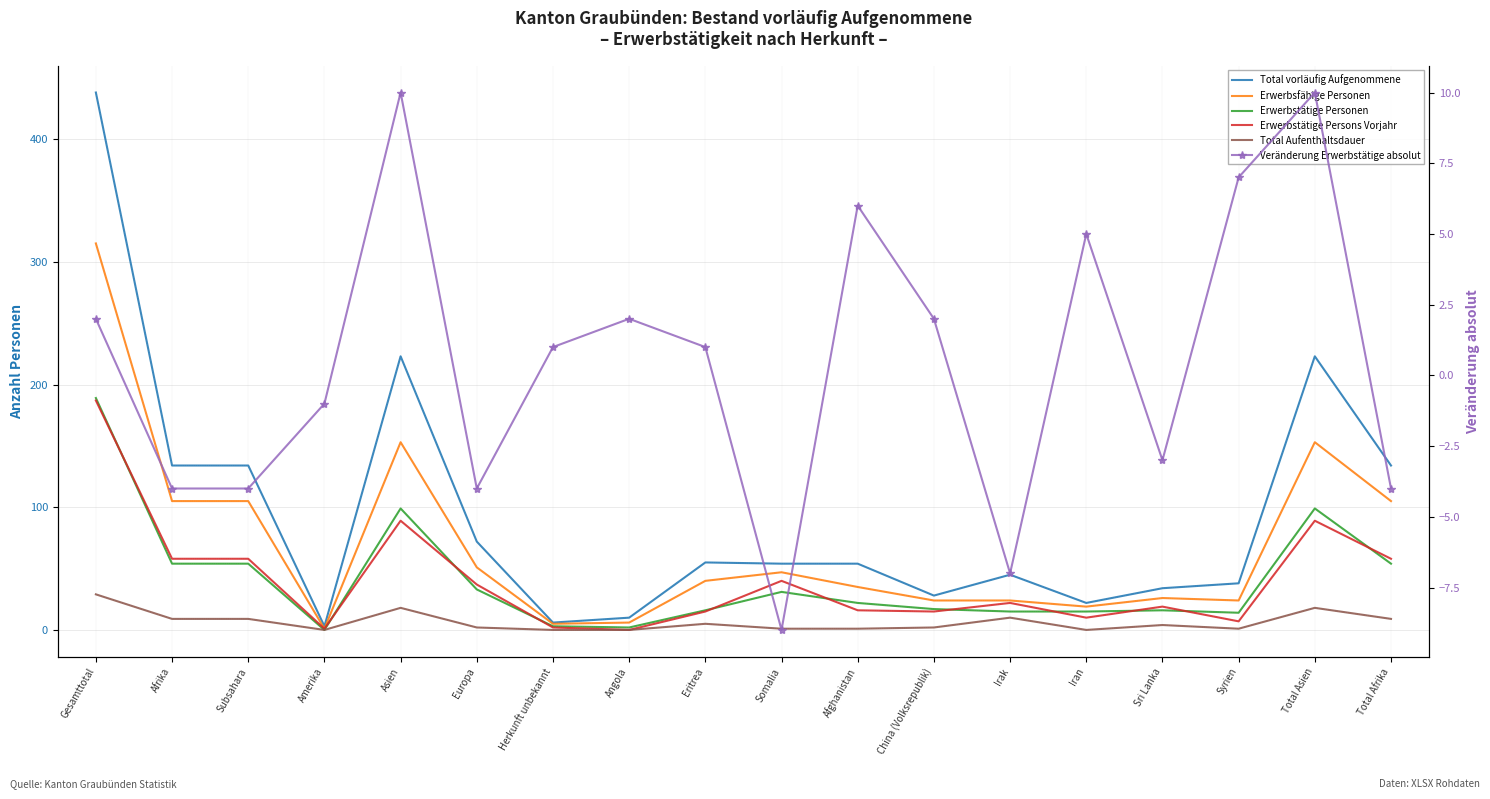

What is the label of the 10th point from the left?

Somalia